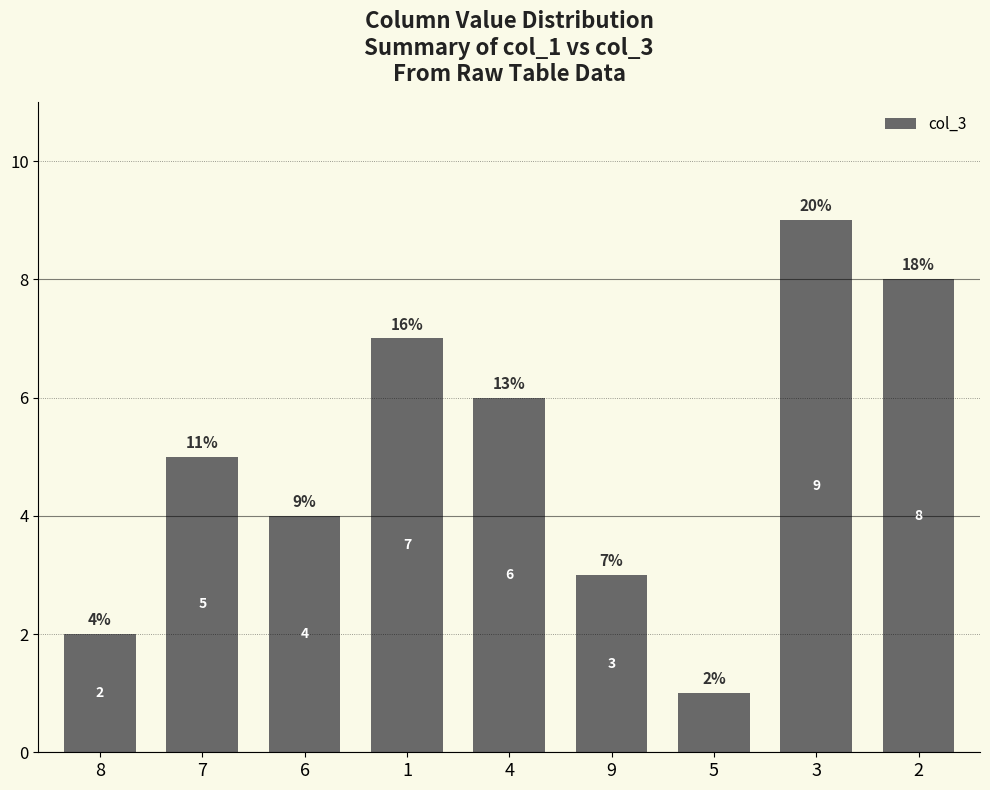

What is the label of the 7th bar from the right?

6